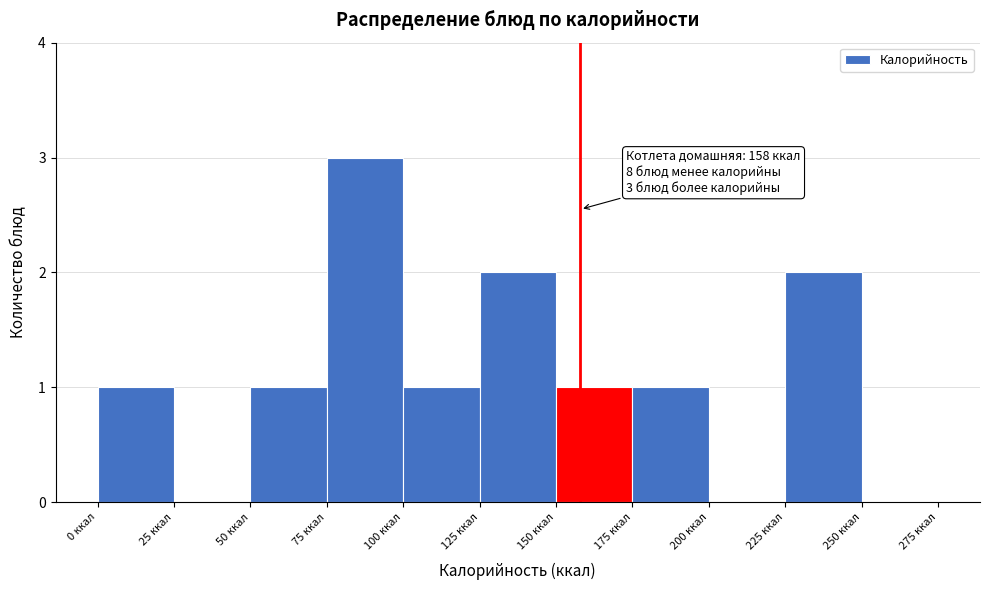

Which range on the x-axis has the tallest bar?

75 to 100